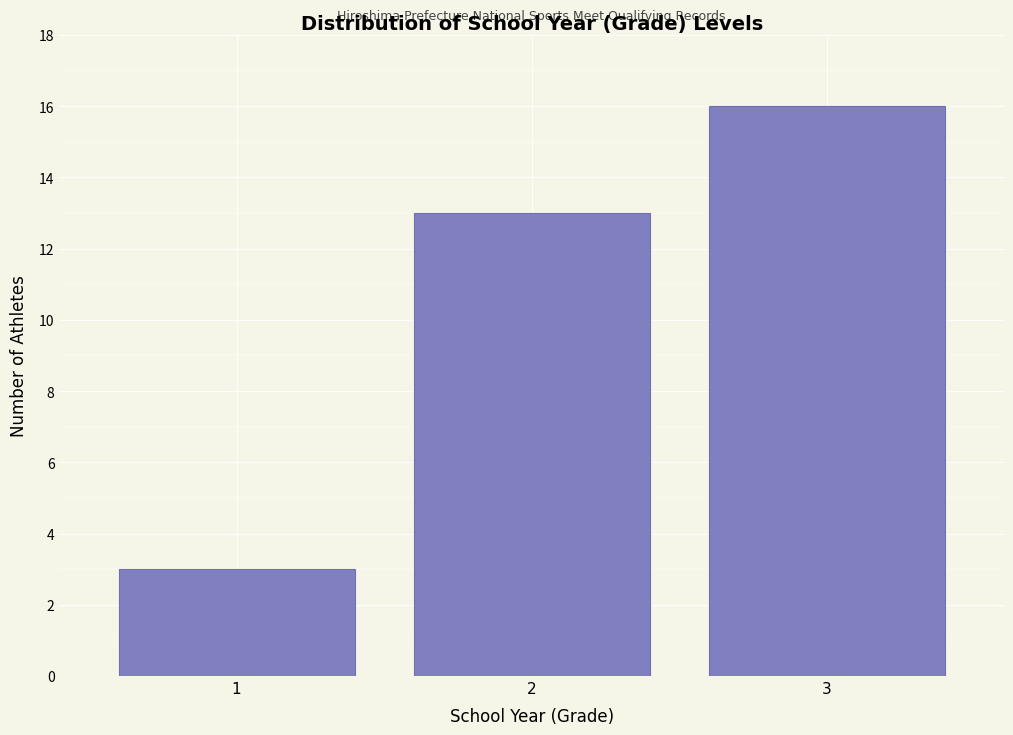

How tall is the bar that spans 2.5 to 3.5 on the x-axis? The values are not printed on the chart, so give them approximately, as read against the axis.

16